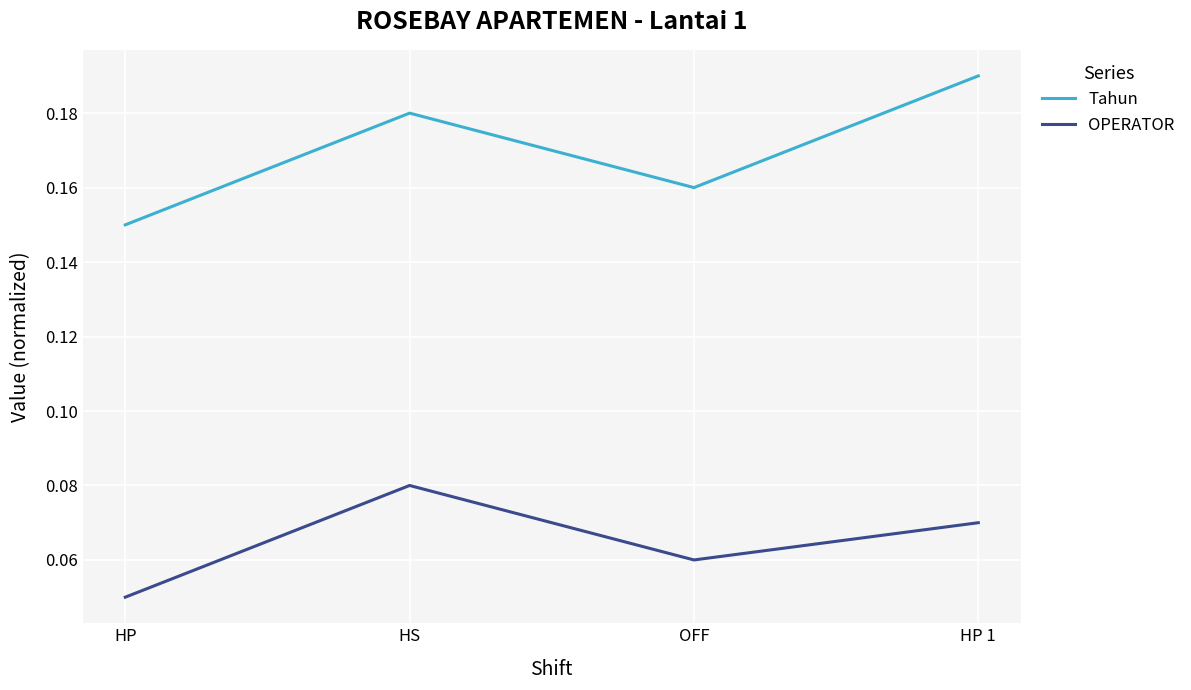

Reading right to left, what are all the values shown in this chart?

Tahun: 0.2	0.2	0.2	0.1
OPERATOR: 0.1	0.1	0.1	0.1